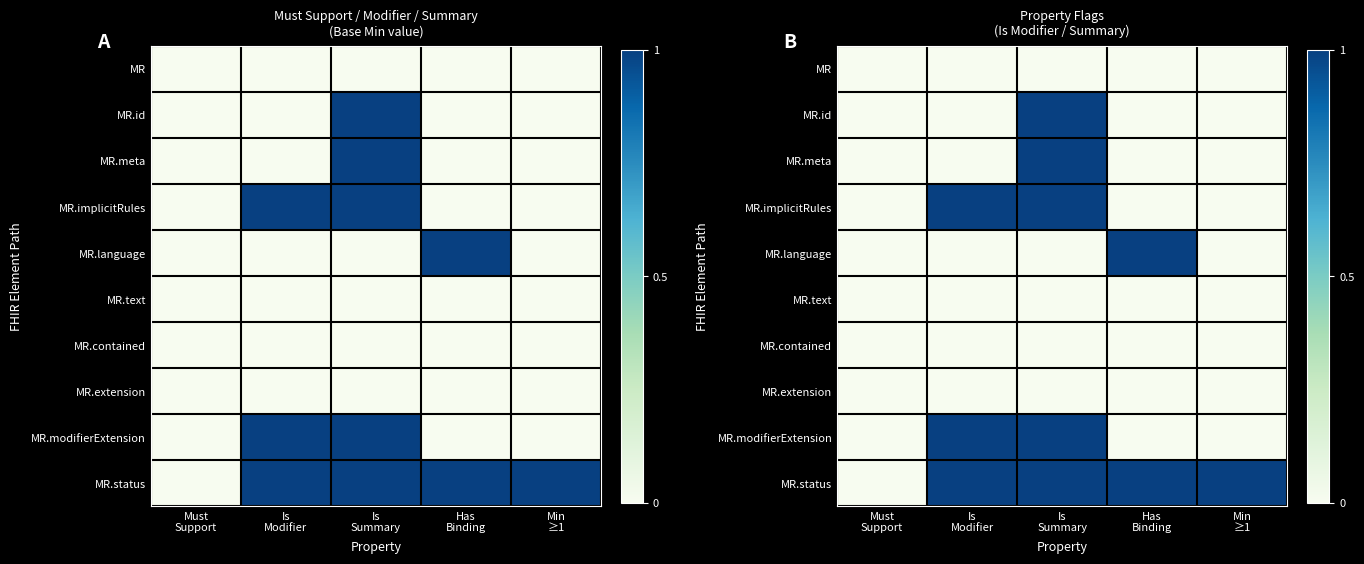

True or false: MR.implicitRules has a value of 0 at Must Support.

True